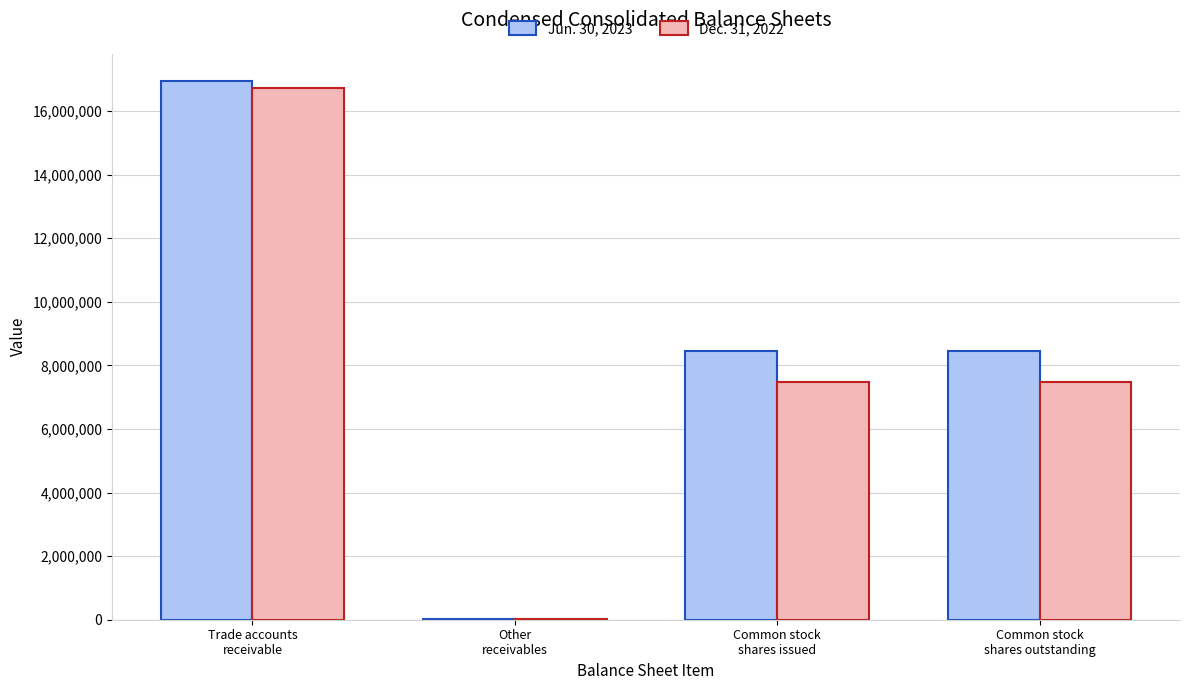

Which series changed the most between Trade accounts
receivable and Other
receivables?

Jun. 30, 2023